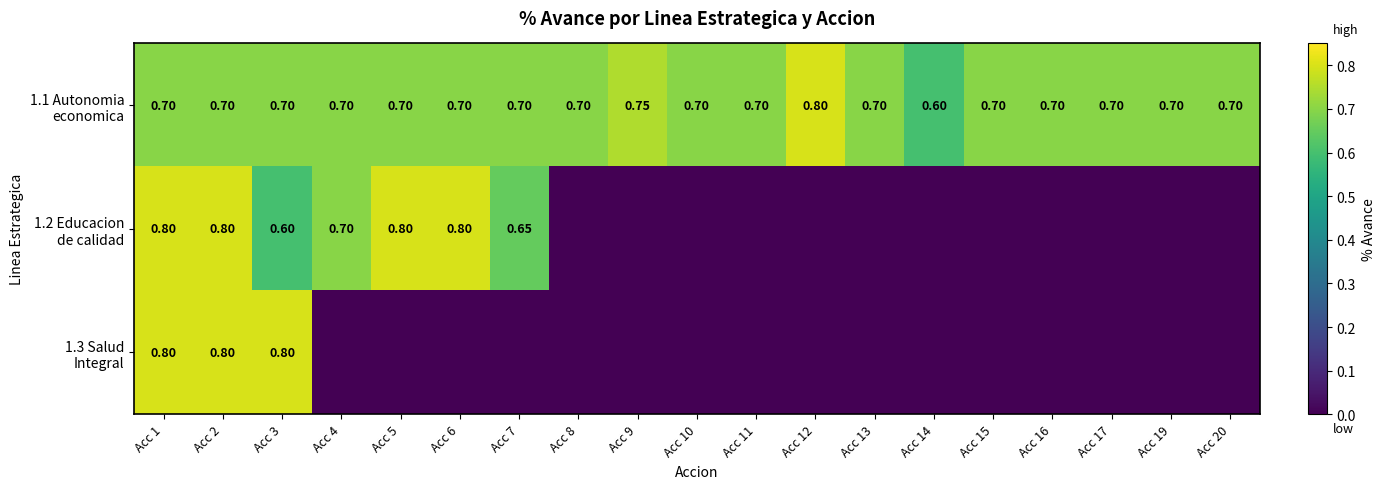

Which label corresponds to the smallest value in the chart?

Acc 8